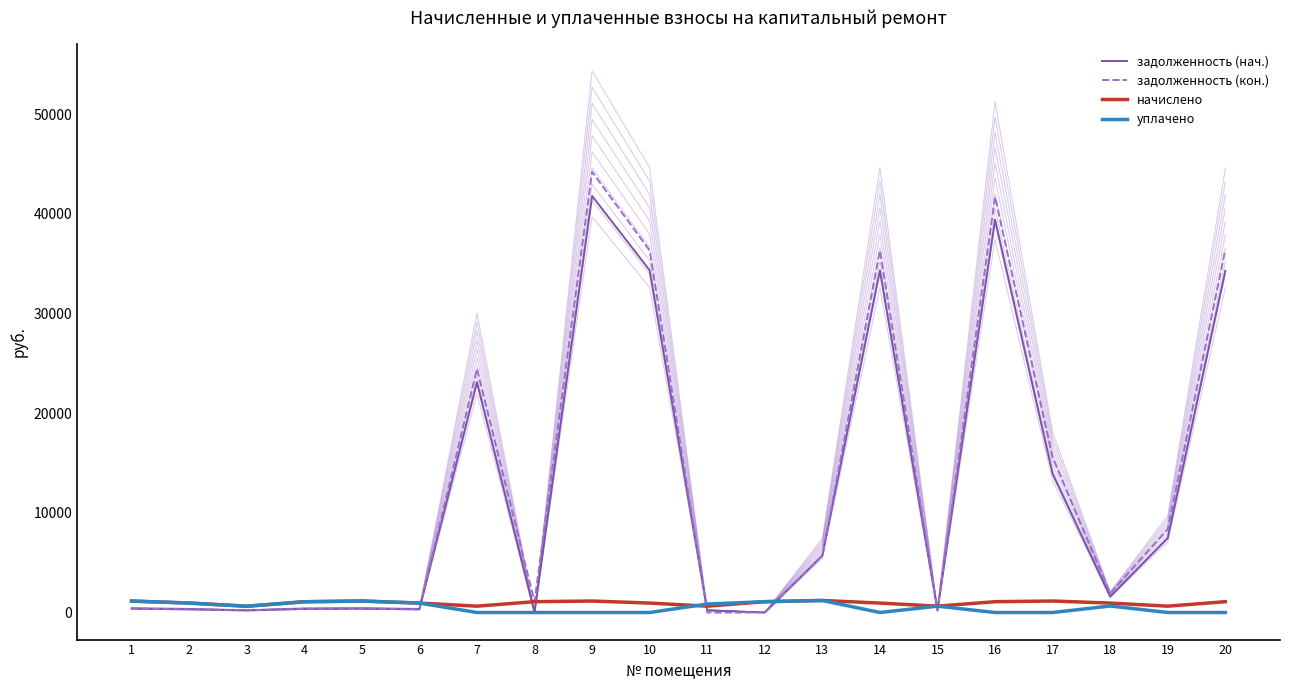

How many data points in задолженность (кон.) are above 1927?

10